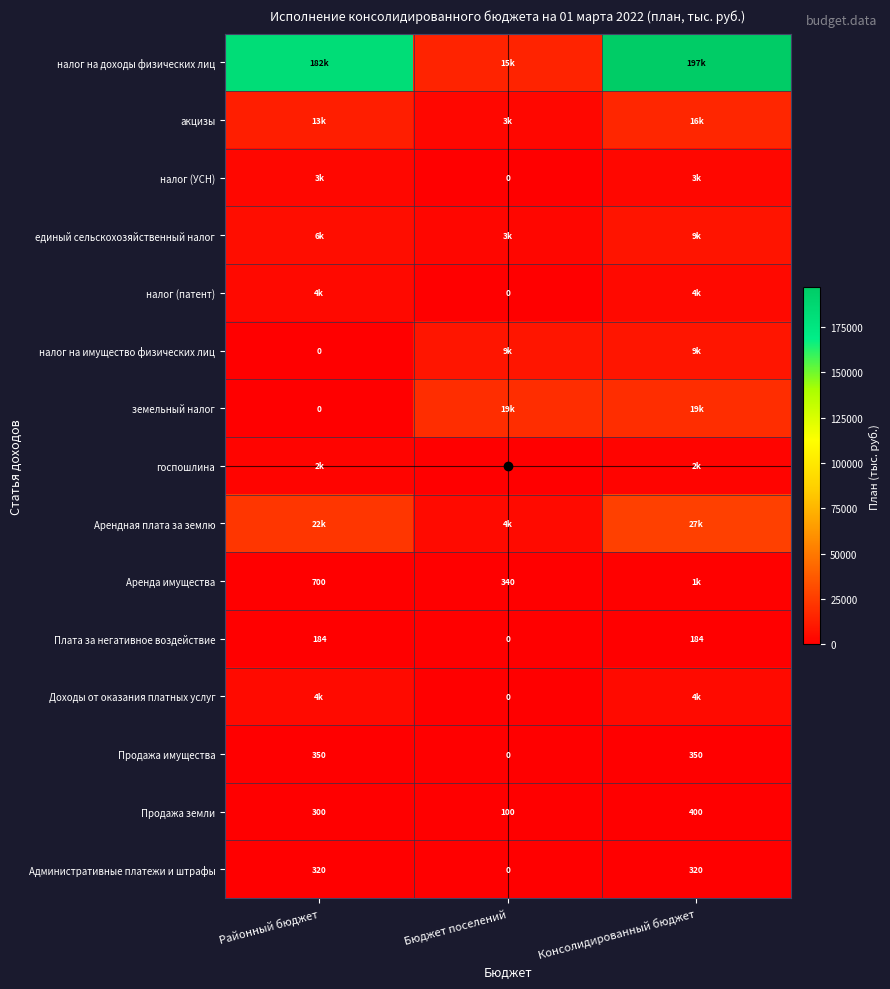

Count the Административные платежи и штрафы values in the range 0 to 320.

3